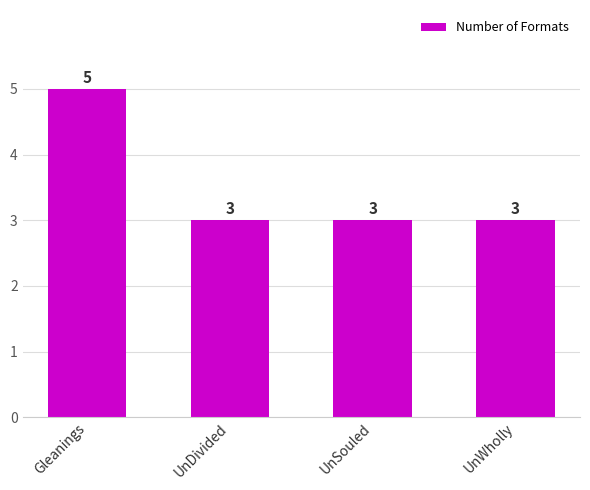

Which category has the highest value across all series?

Gleanings